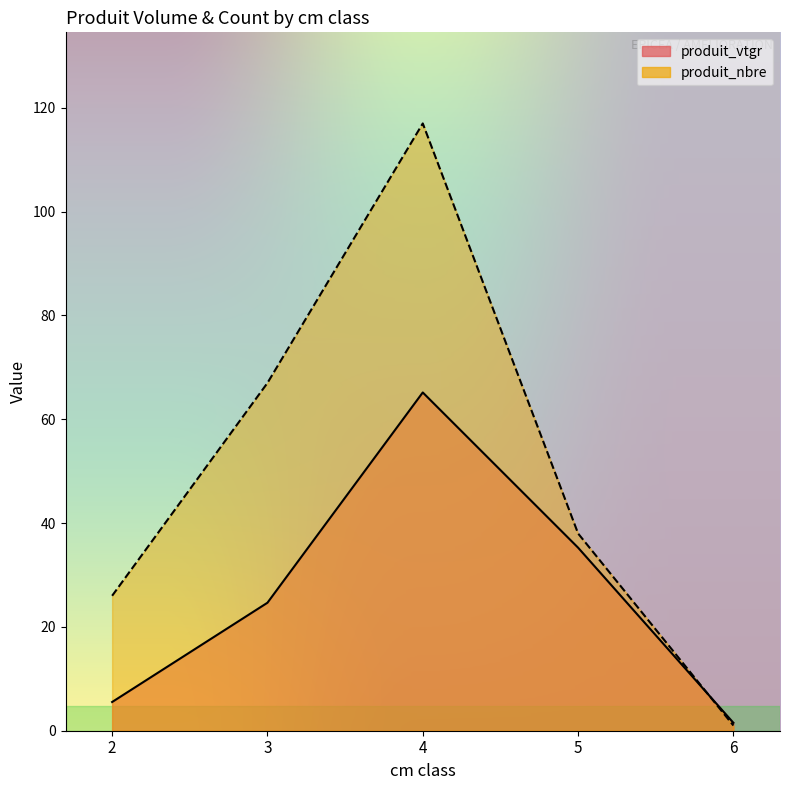

Which series has the largest range (max minus min)?

produit_nbre